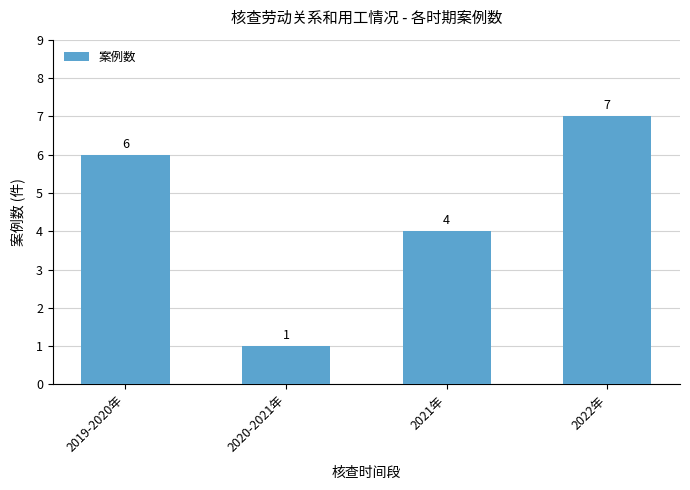

Where is the data nearest to the value 4?

2021年